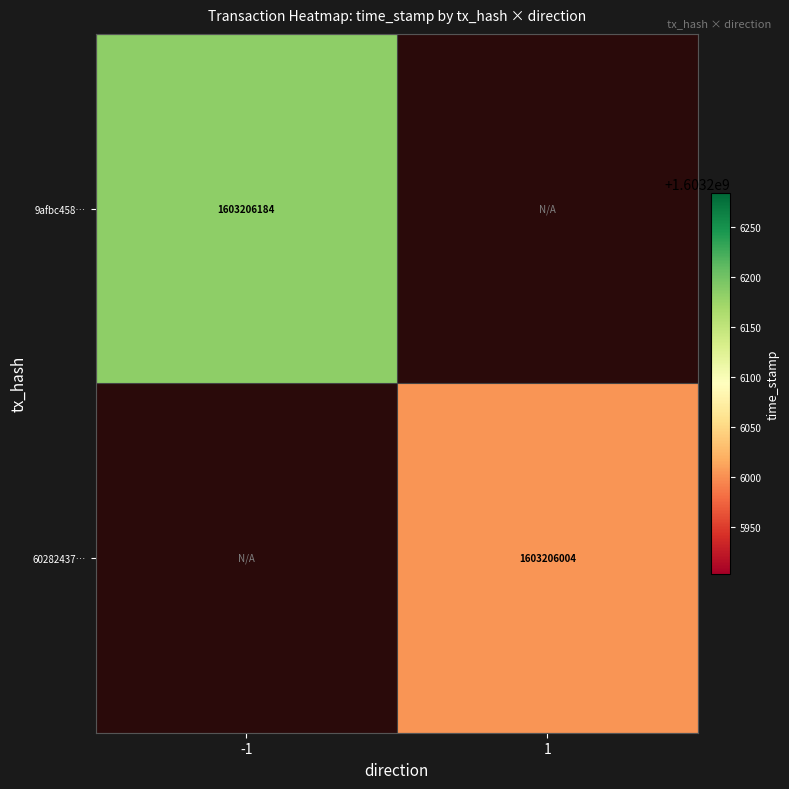

Reading left to right, extract all data points from this chart.

9afbc4583b3ab26847b3eb0accea3c0accf340c: 1603206184	0
60282437c06237441dded64ca6d7ee0f4e3aca5: 0	1603206004